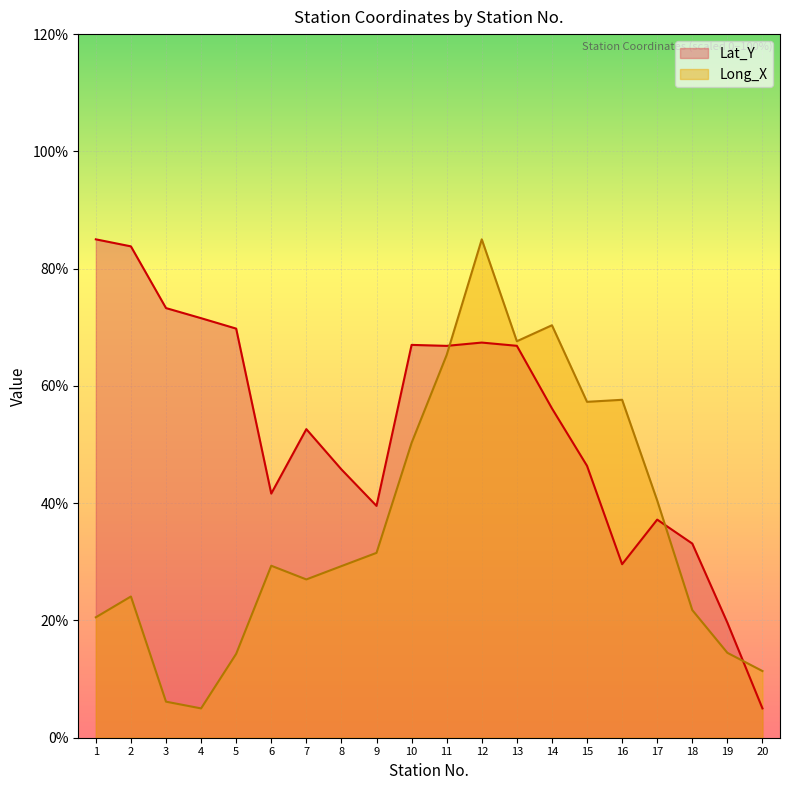

Reading left to right, extract all data points from this chart.

Lat_Y: 85.0	83.8	73.3	71.6	69.8	41.6	52.6	45.8	39.5	67.0	66.8	67.4	66.8	56.2	46.4	29.6	37.2	33.1	19.6	5.0
Long_X: 20.5	24.1	6.2	5.0	14.3	29.3	27.0	29.3	31.5	50.3	65.3	85.0	67.6	70.3	57.3	57.6	40.5	21.8	14.5	11.4